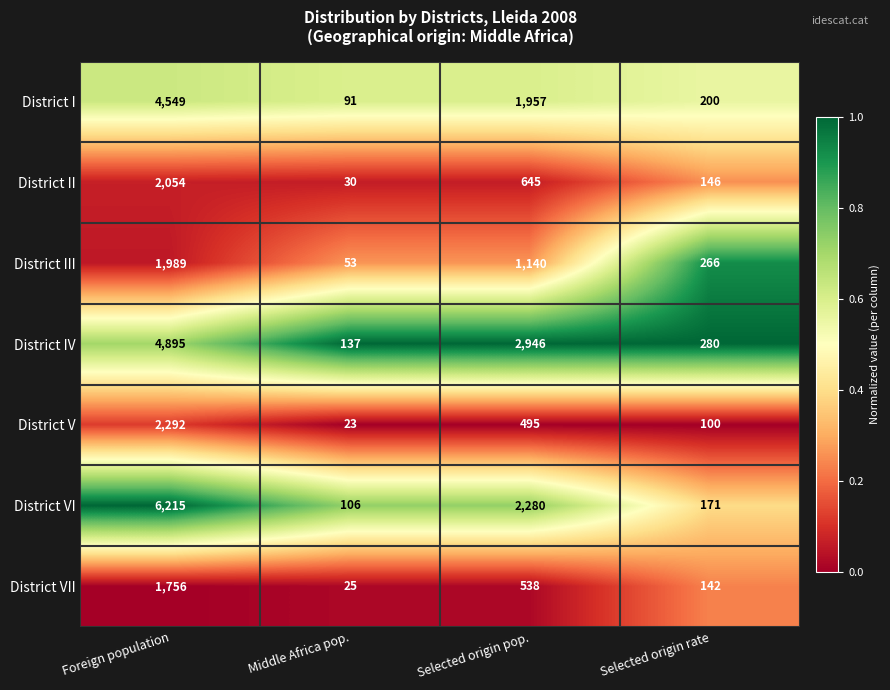

At which category is the sum across all series the highest?

Foreign population